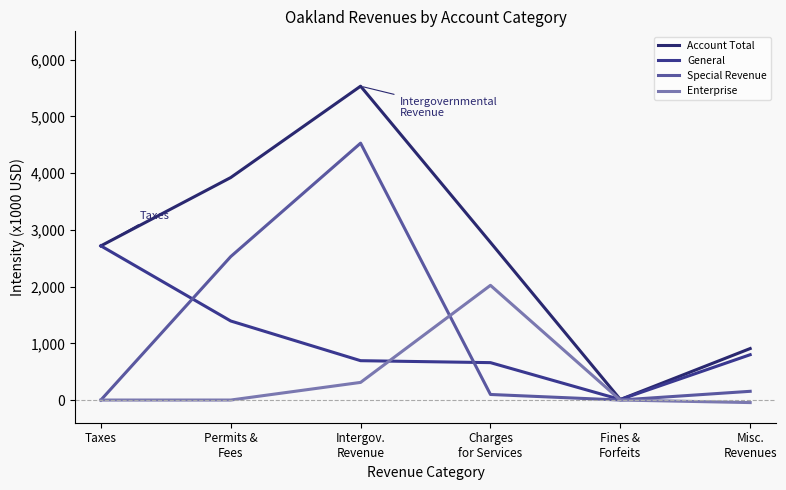

Which has a higher value, Misc.
Revenues or Intergov.
Revenue?

Intergov.
Revenue